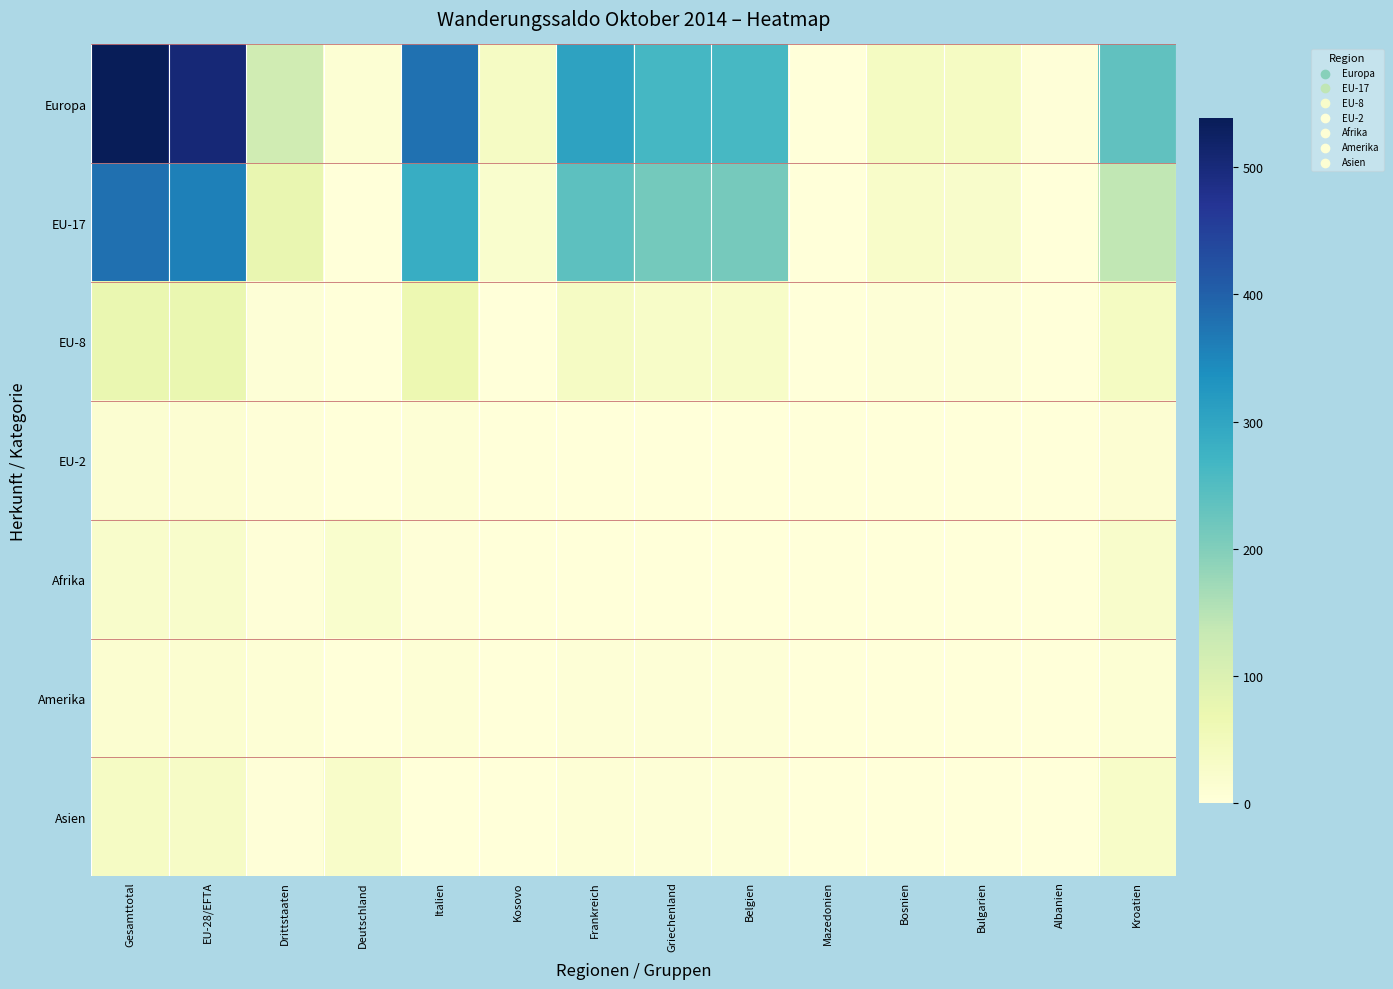

How many distinct data groups are displayed?

7